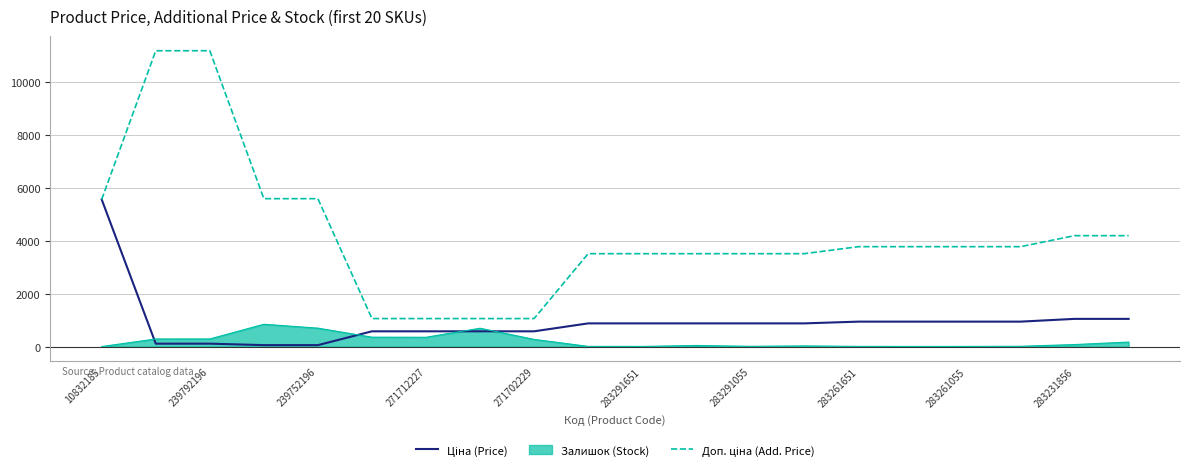

What is the maximum value shown in the chart?

11182.0